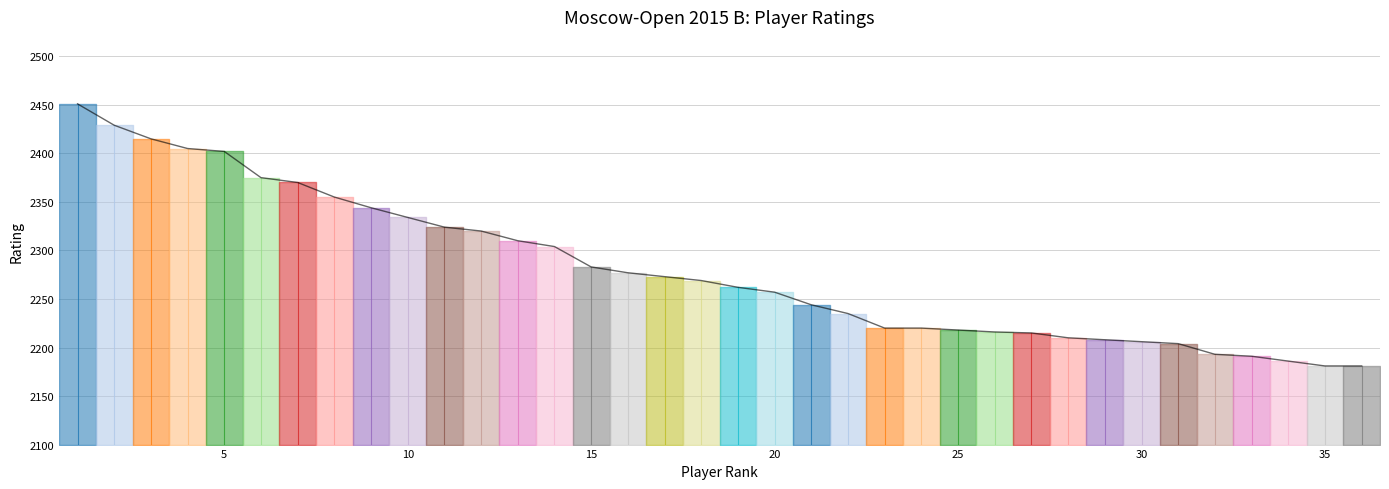

Reading left to right, what are all the values shown in this chart?

2451	2429	2415	2405	2402	2375	2370	2355	2344	2334	2324	2320	2310	2304	2283	2277	2273	2269	2262	2257	2244	2235	2220	2220	2218	2216	2215	2210	2208	2206	2204	2193	2191	2186	2181	2181